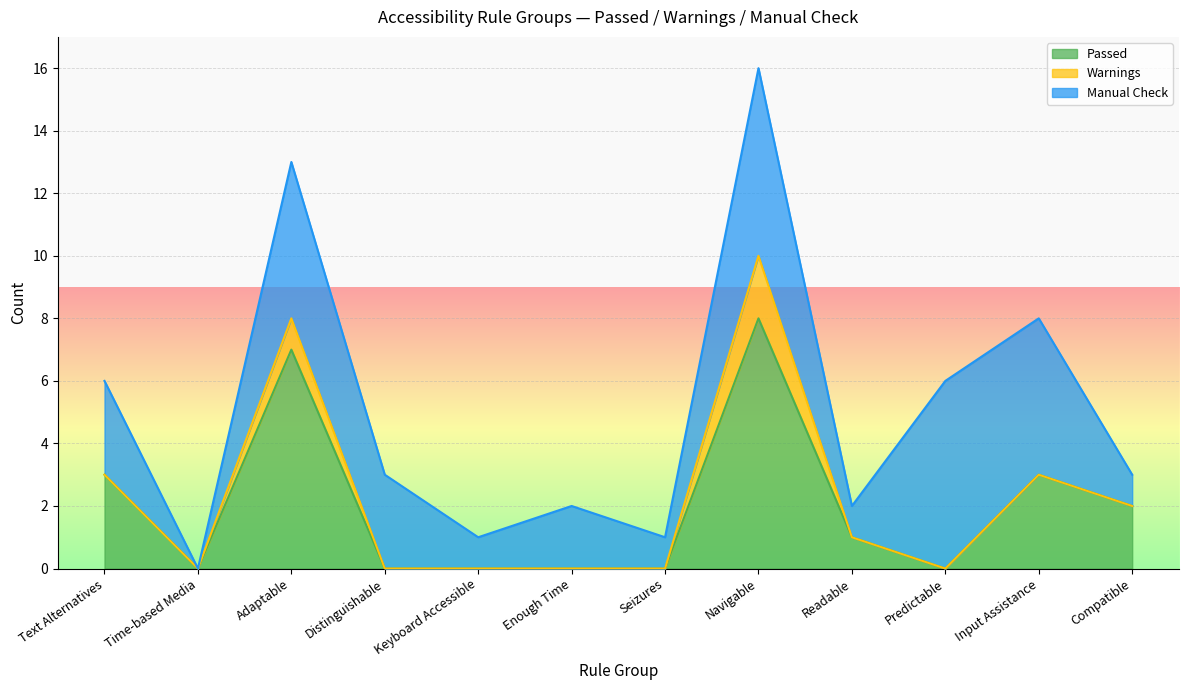

Read the Manual Check value at Keyboard Accessible.

1